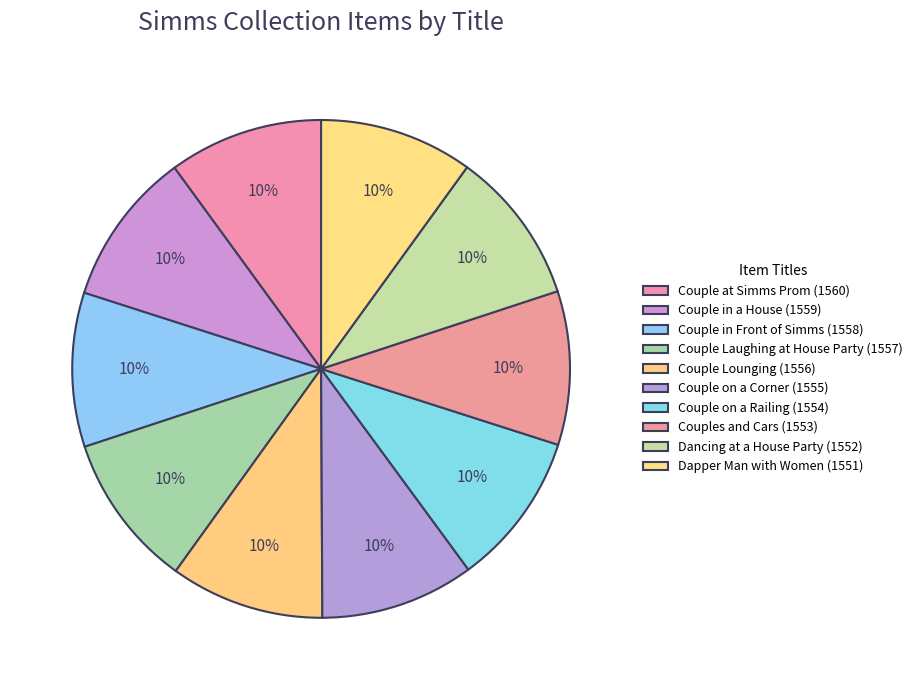

To the nearest percent, what is the combined percentage of Couple at Simms Prom and Dancing at a House Party?

20%